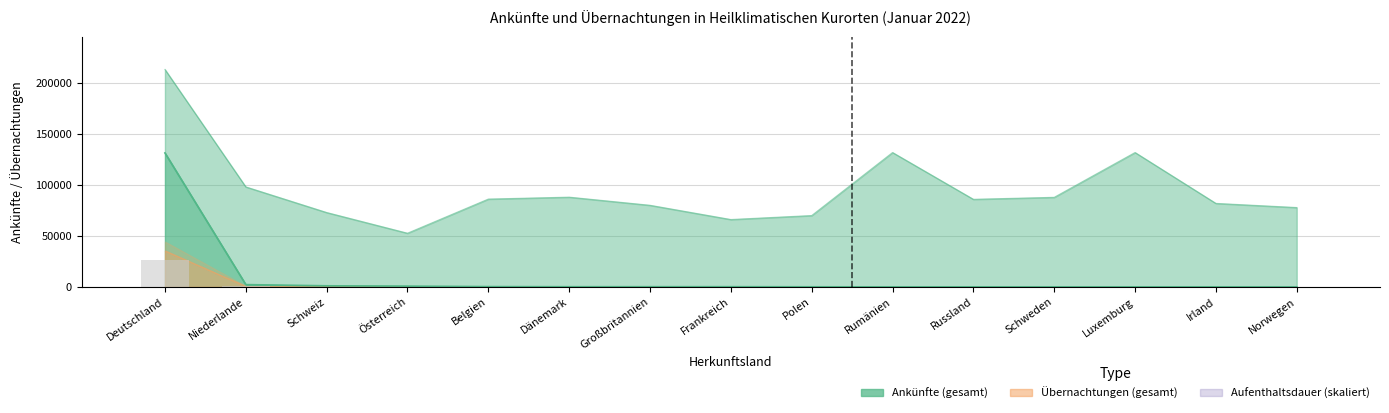

How many values in the Ankünfte (gesamt) series are below 223?

7